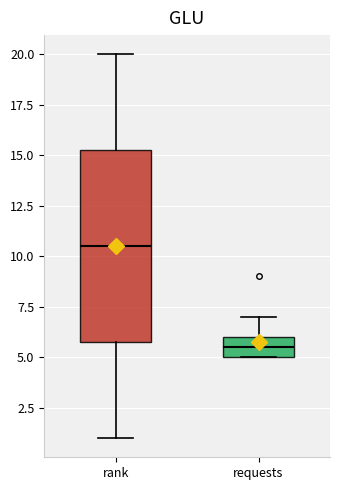

Reading left to right, transcribe this box plot: for each box, give where its median line is, the range the box spans, and where its two whiskers end, as read against the y-axis. The values are not printed on the chart, so give them approximately, as read against the axis.

rank: median 10.5, box 6.0 to 15.5, whiskers 1.0 to 20.0
requests: median 5.5, box 5.0 to 6.0, whiskers 5.0 to 7.0